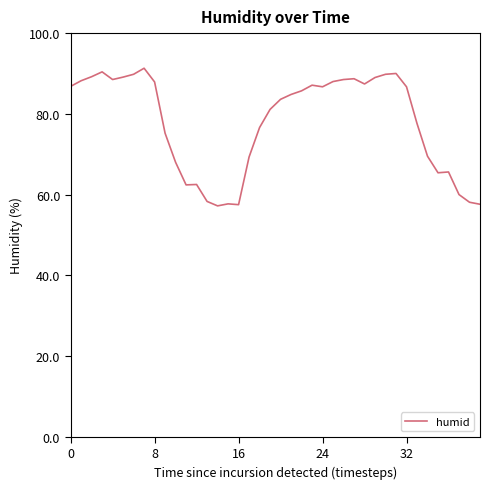

What is the minimum value shown in the chart?

57.2